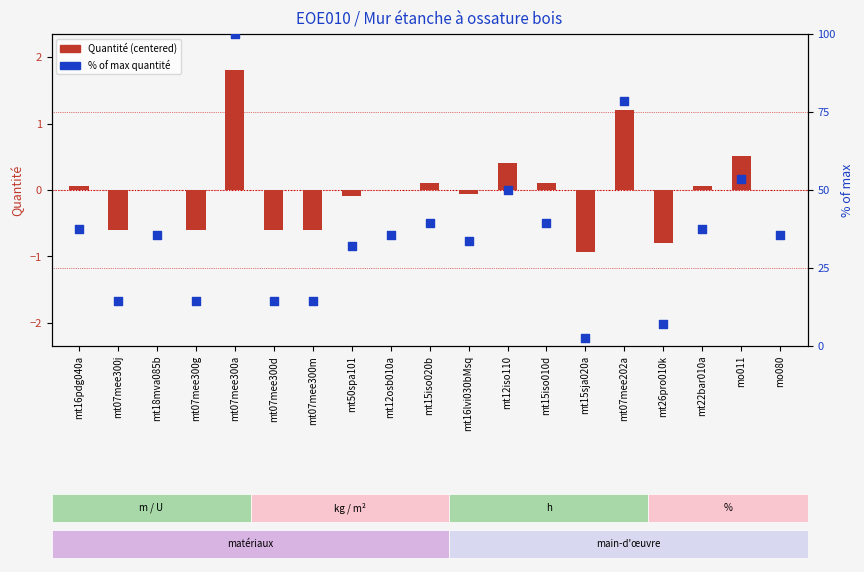

Is the value of Quantité (centered) at mt16lvi030bMsq greater than the value of % of max quantité at mo080?

No